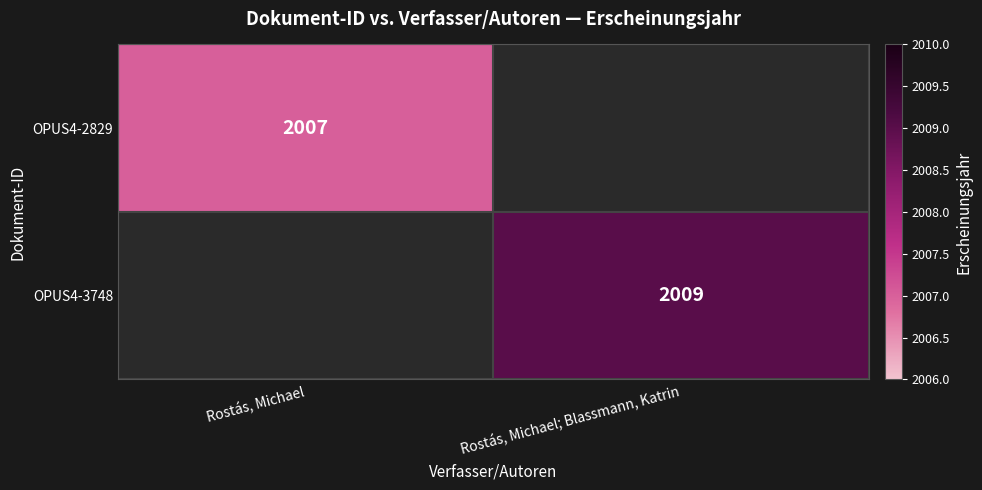

Is it true that OPUS4-3748 equals 2009 at Rostás, Michael; Blassmann, Katrin?

True